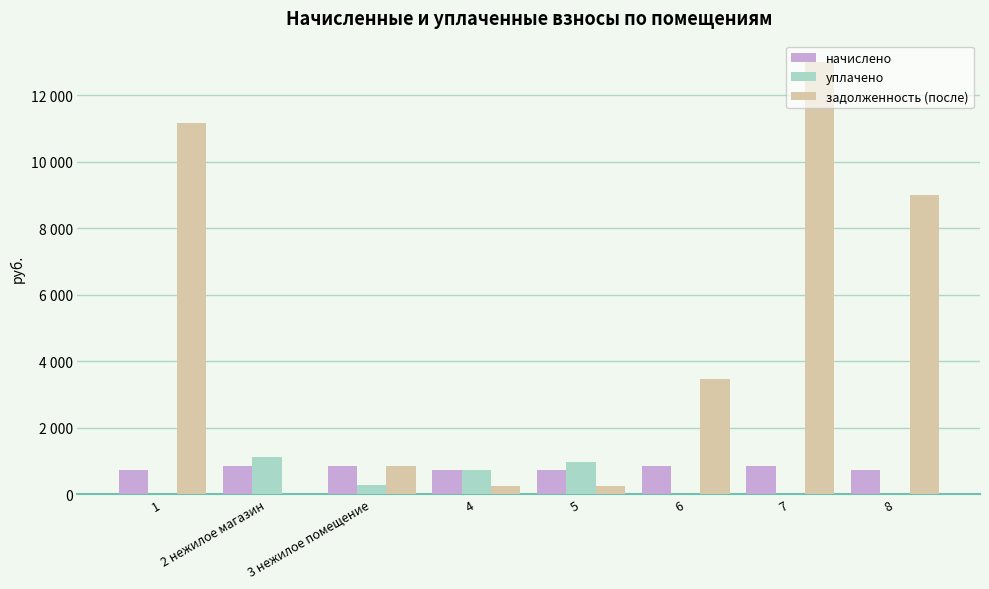

Read the задолженность (после) value at 4.

241.9